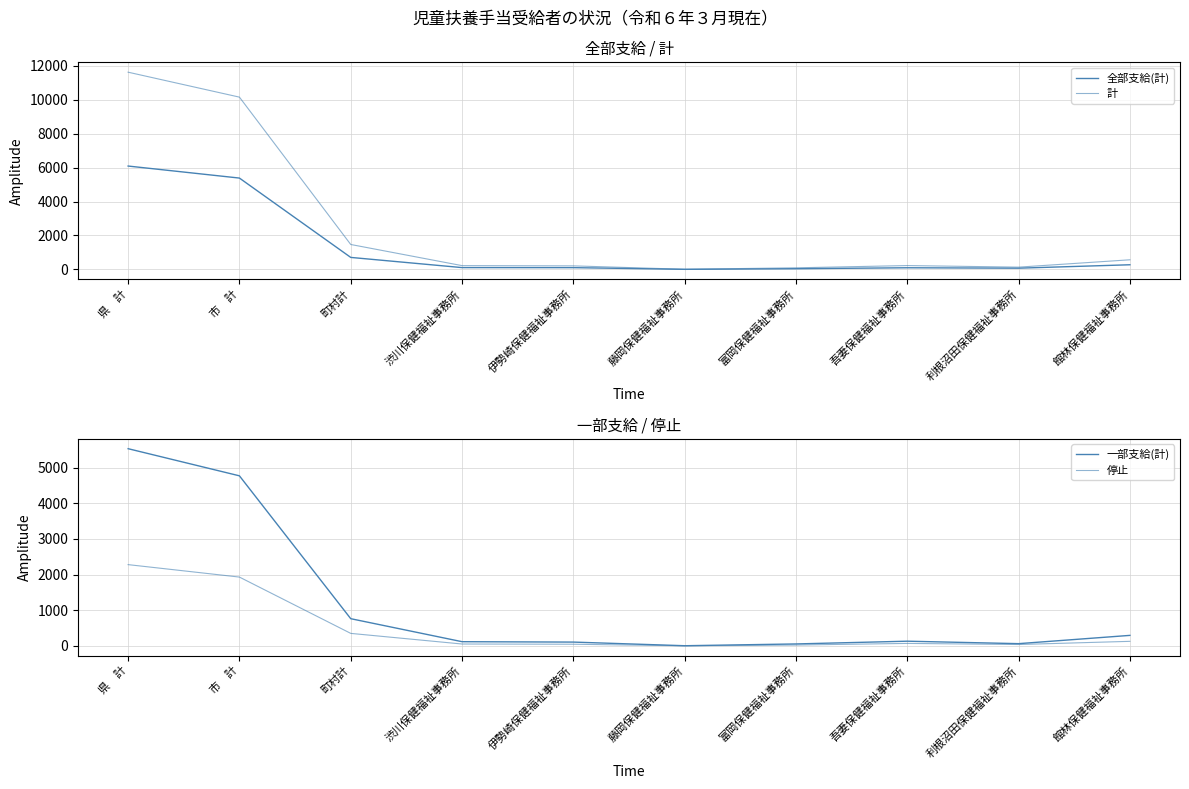

How many interior local valleys does the 一部支給(計) series have?

2